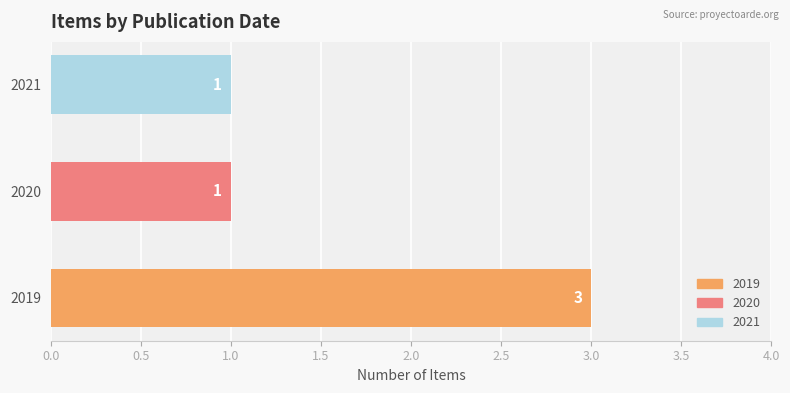

What is the greatest value displayed?

3